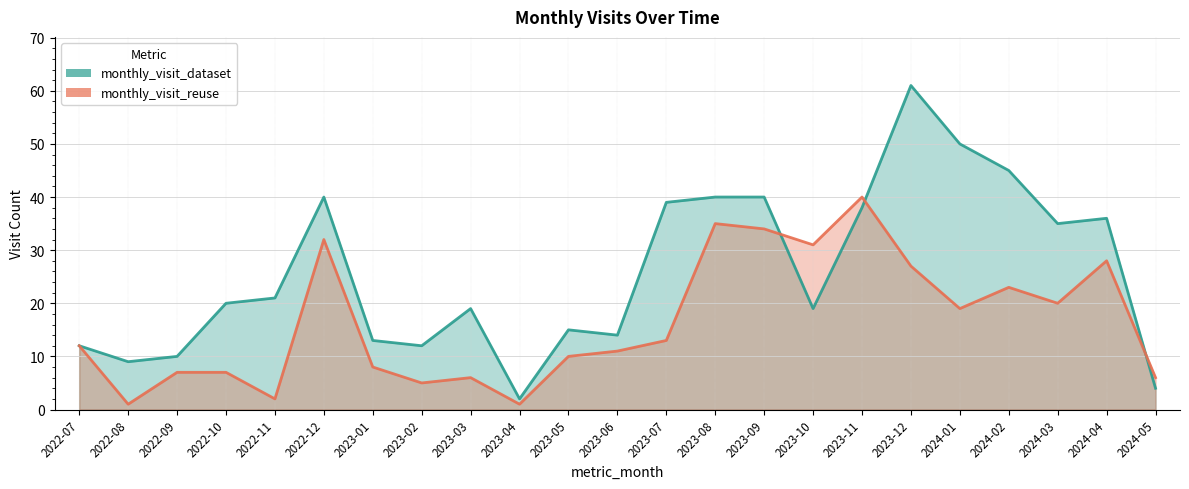

What is the label of the 7th point from the left?

2023-01